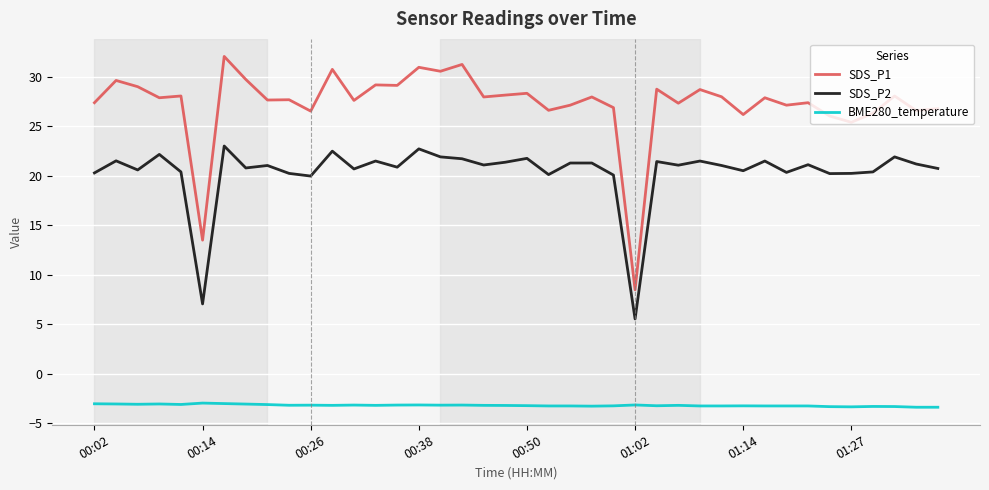

What is the difference between the second highest and minimum values in the SDS_P1 series?

22.8